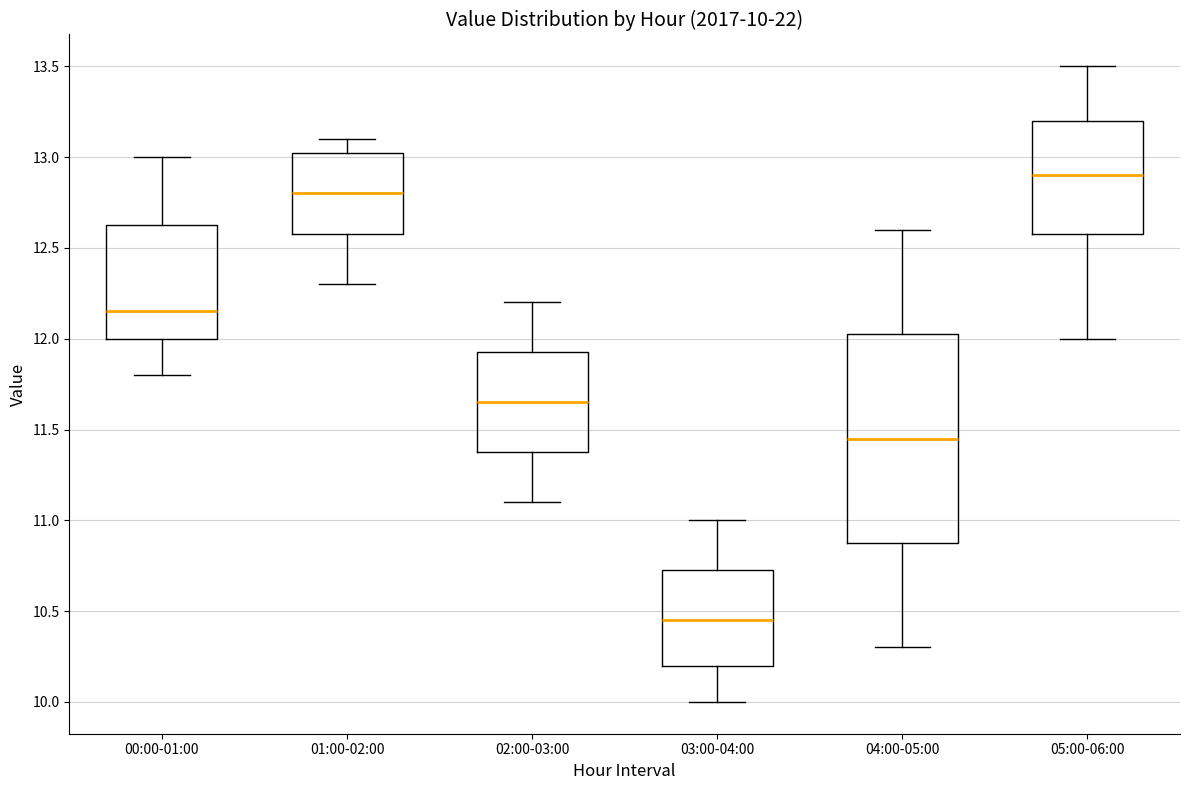

Which box is the tallest, from its lower edge to its upper edge?

04:00-05:00